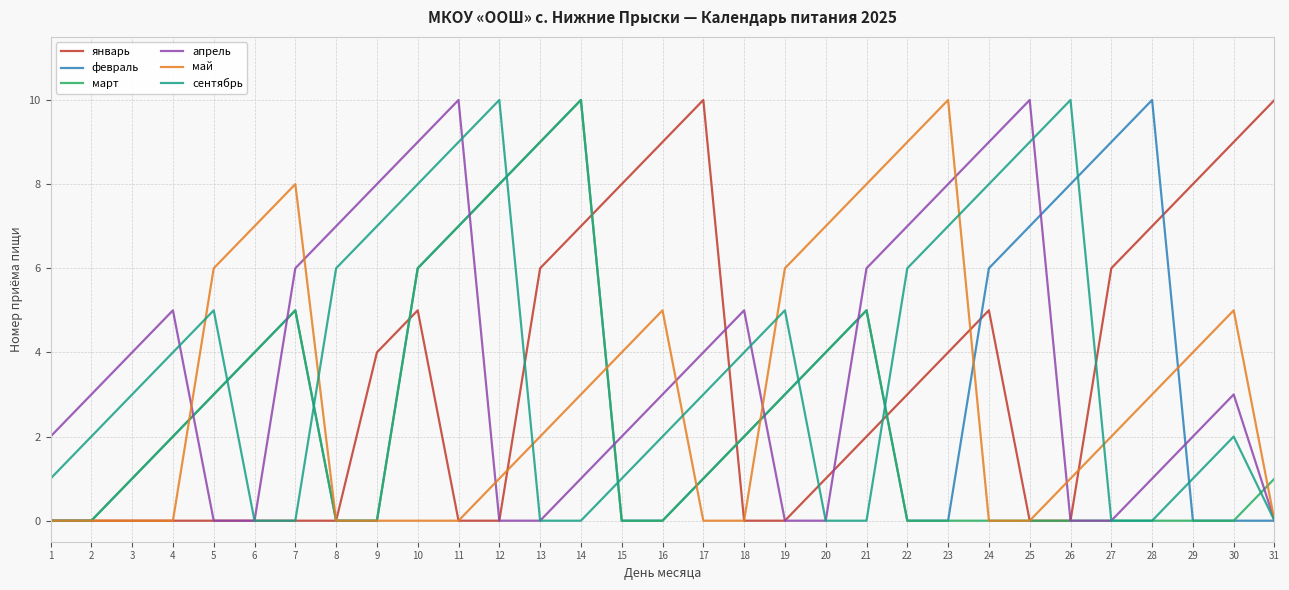

What is the maximum value shown in the chart?

10